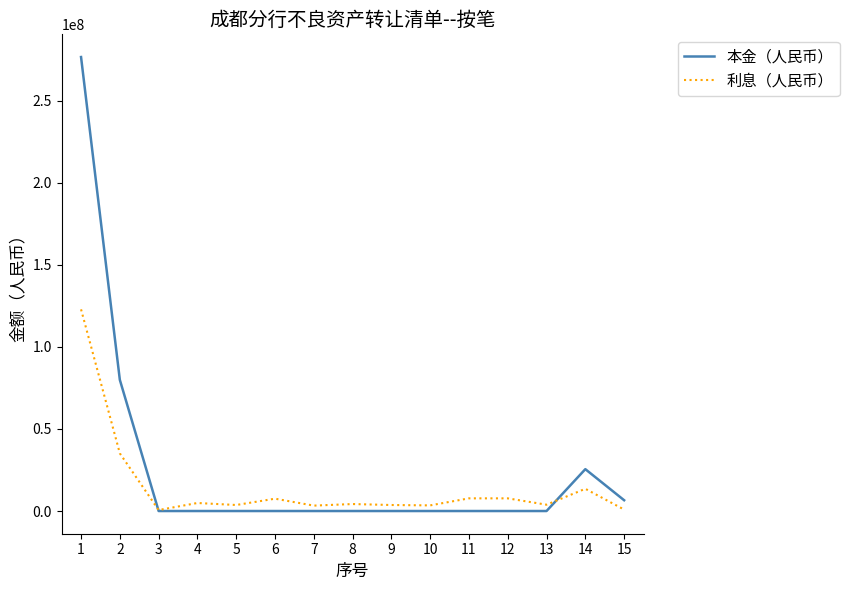

List the series in order of their peak value, highest first.

本金（人民币）, 利息（人民币）